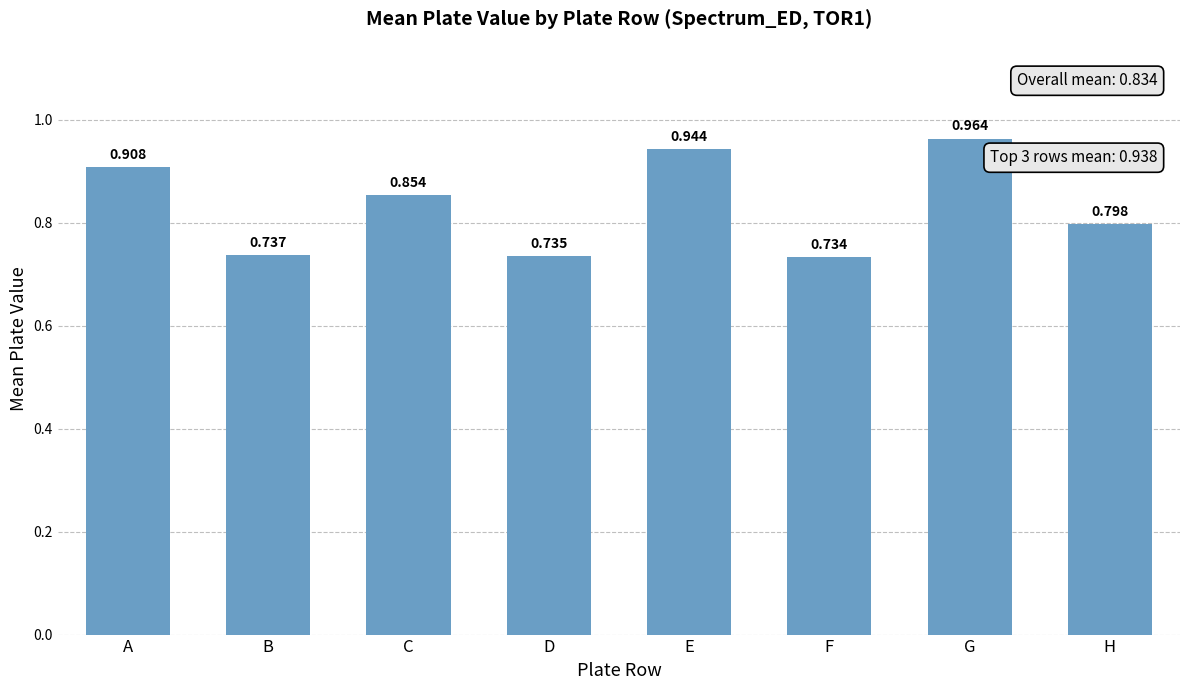

List the labels in order of value, largest first.

G, E, A, C, H, B, D, F